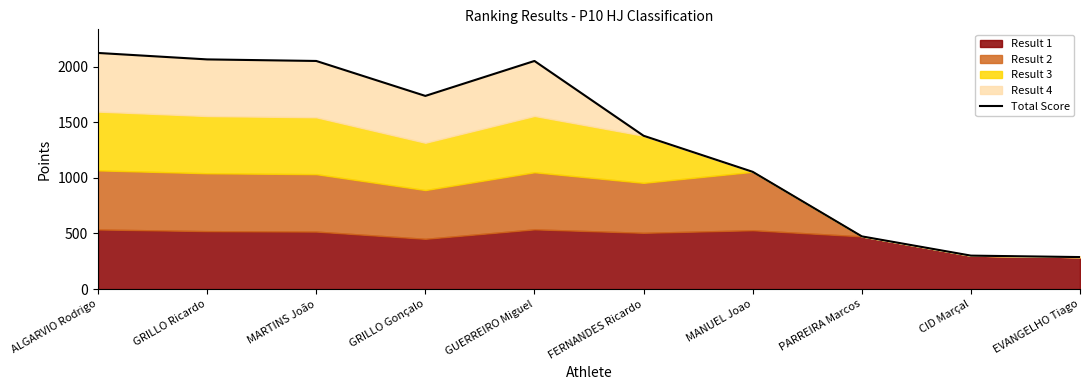

Does the chart display data point markers on the line(s)?

No